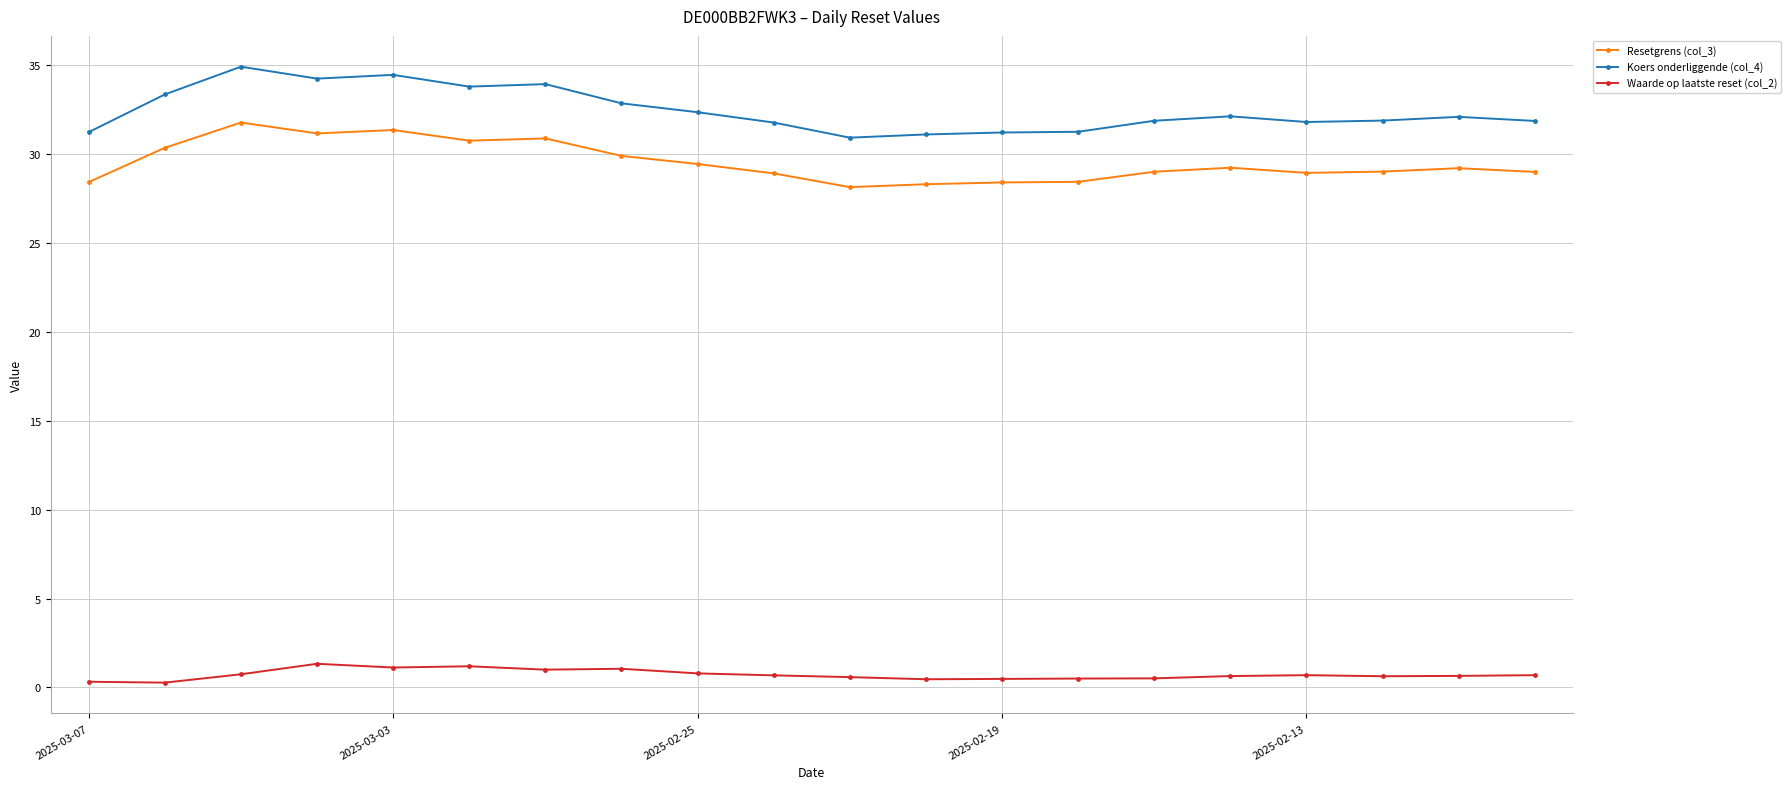

What is the value of the Waarde op laatste reset (col_2) point at the 4th from the left?

1.3